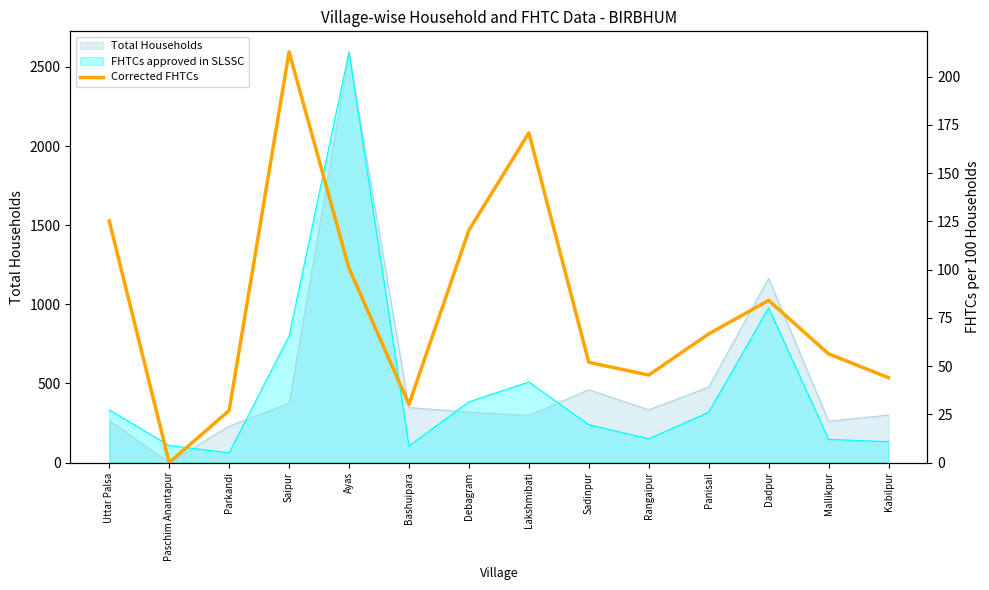

At which category does the data reach its first local valley?

Paschim Anantapur